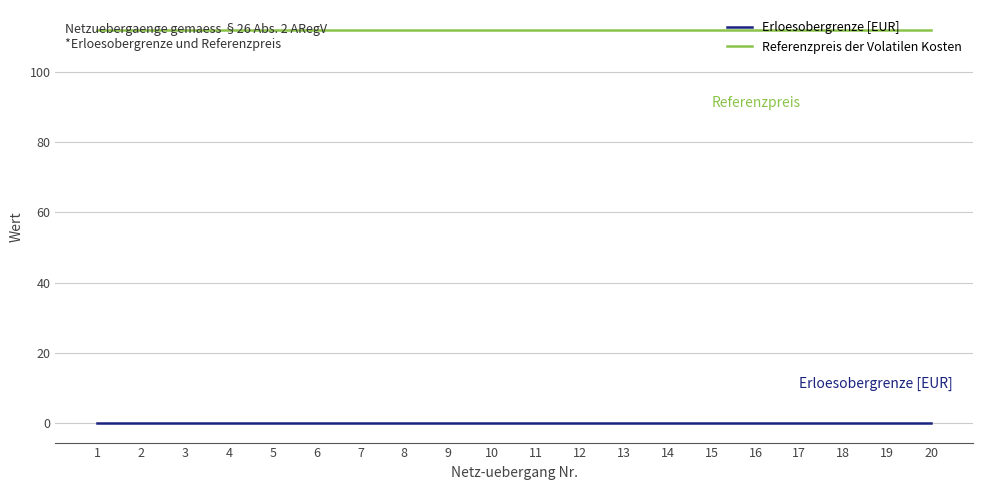

Reading left to right, what are all the values shown in this chart?

Erloesobergrenze [EUR]: 1=0.0	2=0.0	3=0.0	4=0.0	5=0.0	6=0.0	7=0.0	8=0.0	9=0.0	10=0.0	11=0.0	12=0.0	13=0.0	14=0.0	15=0.0	16=0.0	17=0.0	18=0.0	19=0.0	20=0.0
Referenzpreis der Volatilen Kosten: 1=112.0	2=112.0	3=112.0	4=112.0	5=112.0	6=112.0	7=112.0	8=112.0	9=112.0	10=112.0	11=112.0	12=112.0	13=112.0	14=112.0	15=112.0	16=112.0	17=112.0	18=112.0	19=112.0	20=112.0